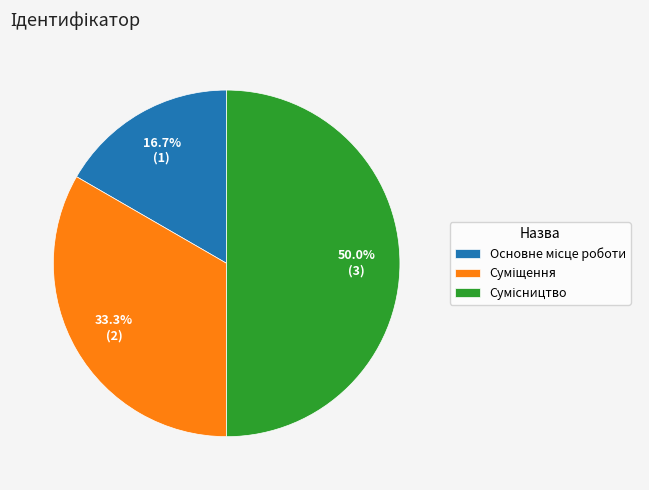

Count the number of slices in the pie.

3